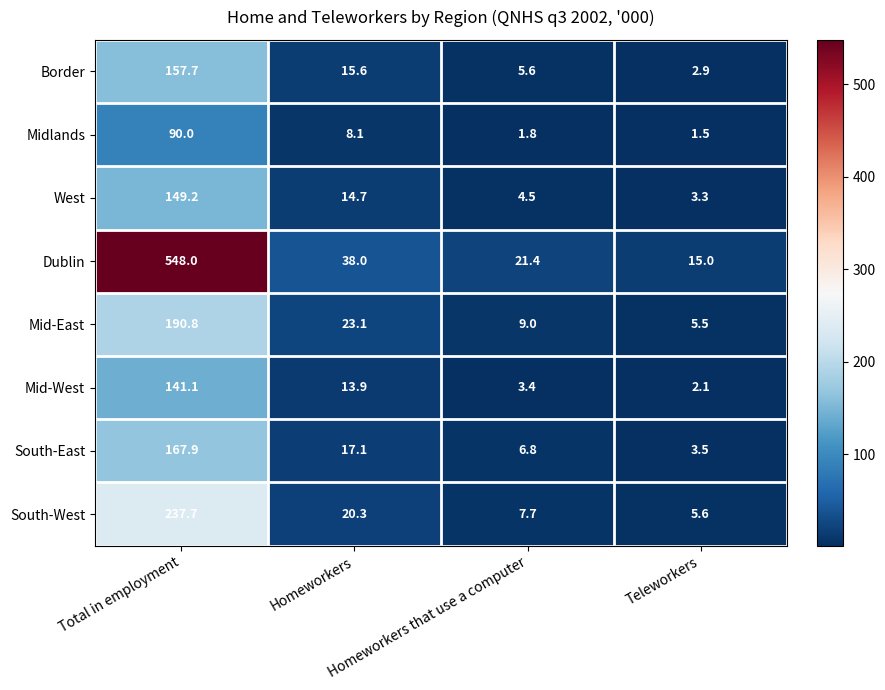

What is the smallest value displayed?

1.5